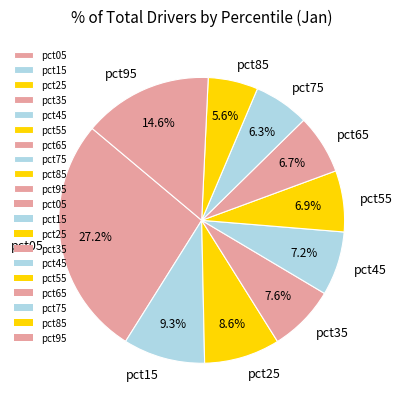

How many slices are in this pie chart?

10